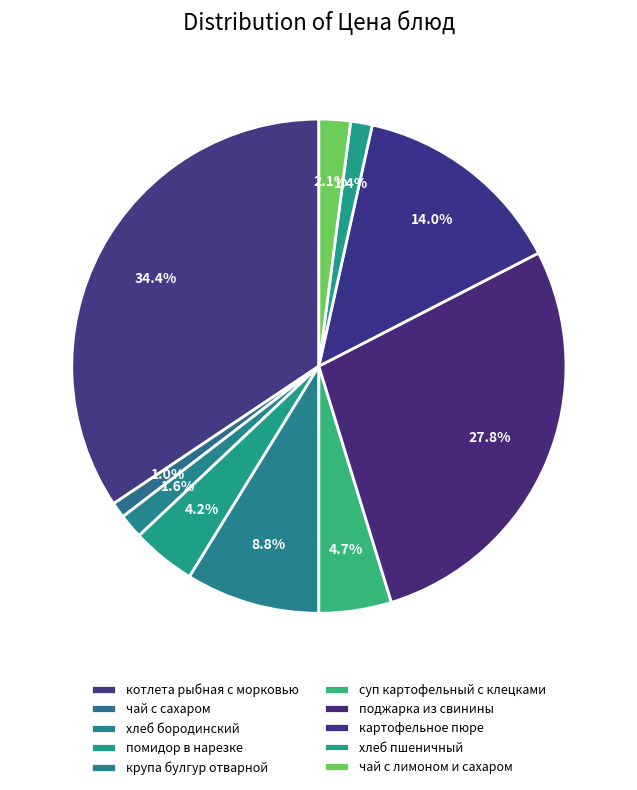

Which has a higher value, помидор в нарезке or хлеб пшеничный?

помидор в нарезке